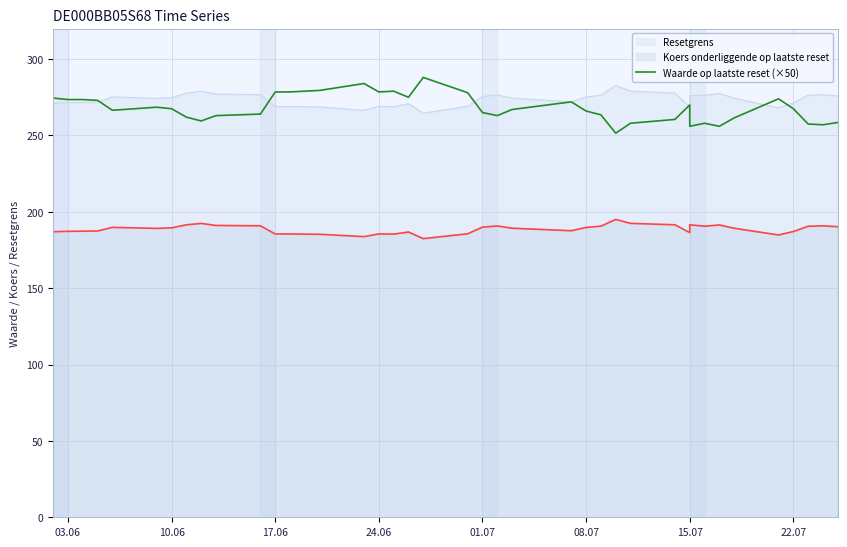

What is the sum of all values?

10447.0